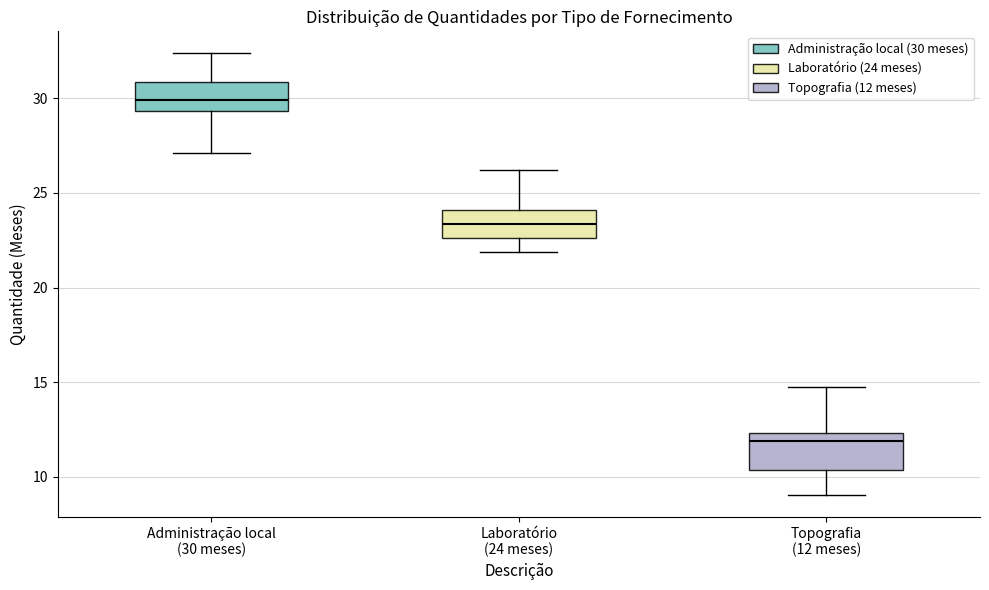

Reading left to right, transcribe this box plot: for each box, give where its median line is, the range the box spans, and where its two whiskers end, as read against the y-axis. The values are not printed on the chart, so give them approximately, as read against the axis.

Administração local (30 meses): median 30.0, box 29.5 to 31.0, whiskers 27.0 to 32.5
Laboratório (24 meses): median 23.5, box 22.5 to 24.0, whiskers 22.0 to 26.0
Topografia (12 meses): median 12.0, box 10.5 to 12.5, whiskers 9.0 to 15.0